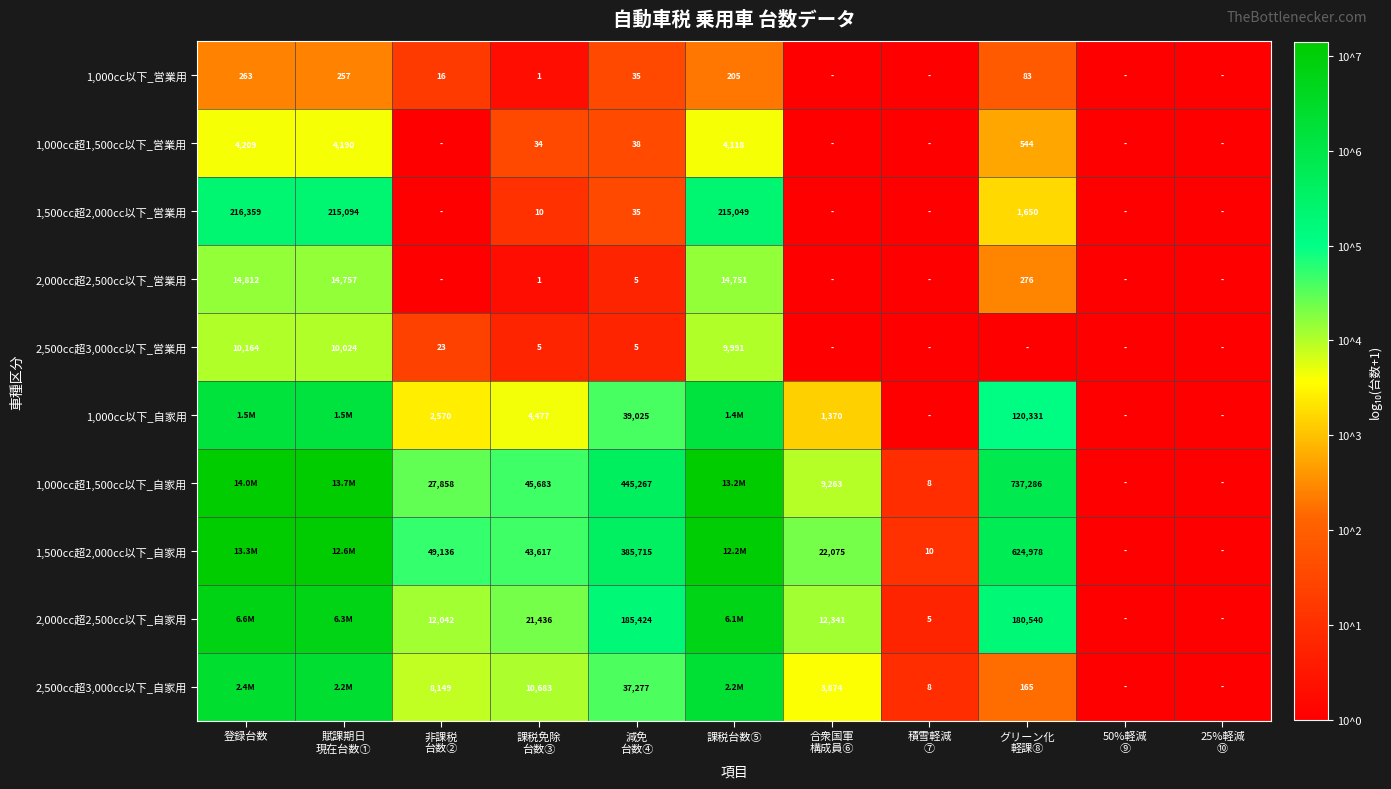

At which category is the sum across all series the highest?

登録台数